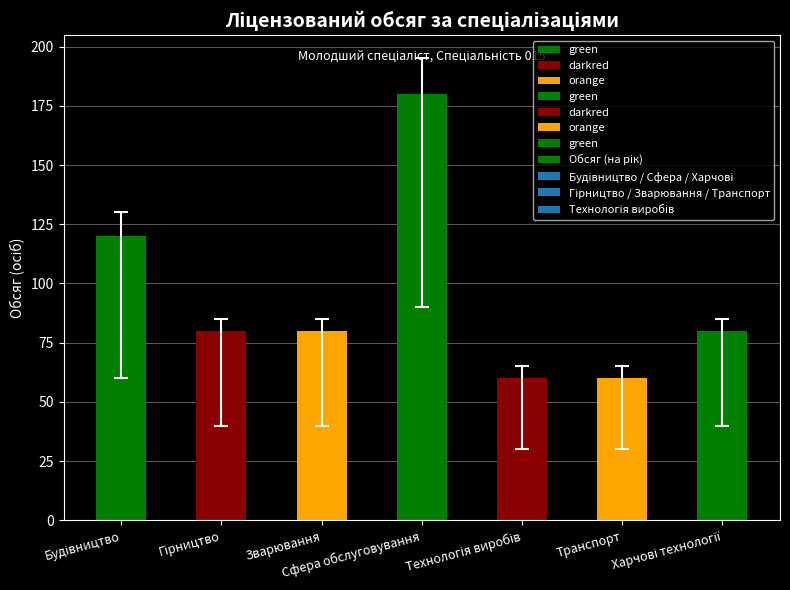

What is the value of the 2nd bar from the left?

80